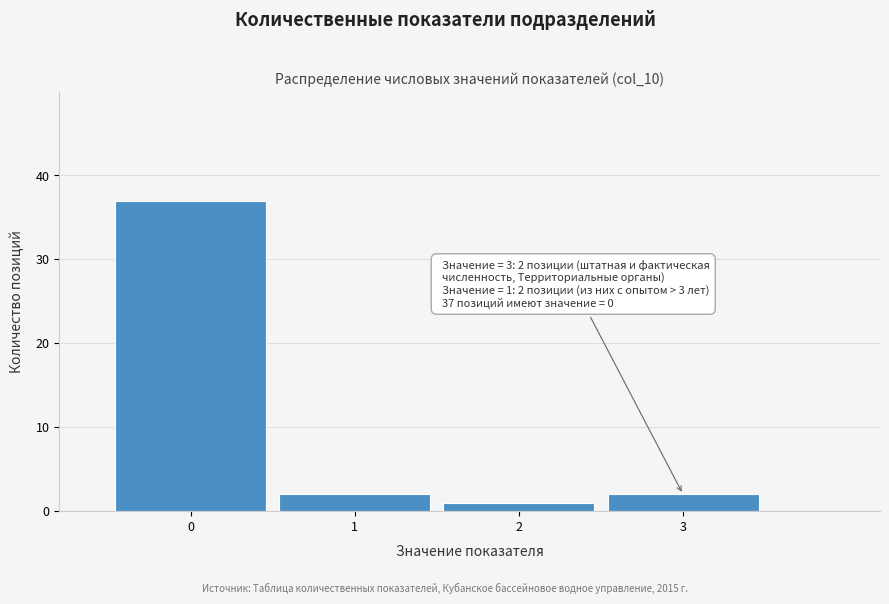

Reading right to left, list all the values displayed in this chart.

3=2	2=1	1=2	0=37